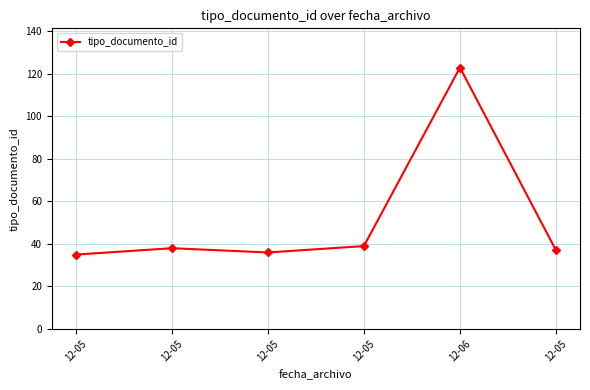

The chart shows a value of 37 at 12-05. True or false?

True